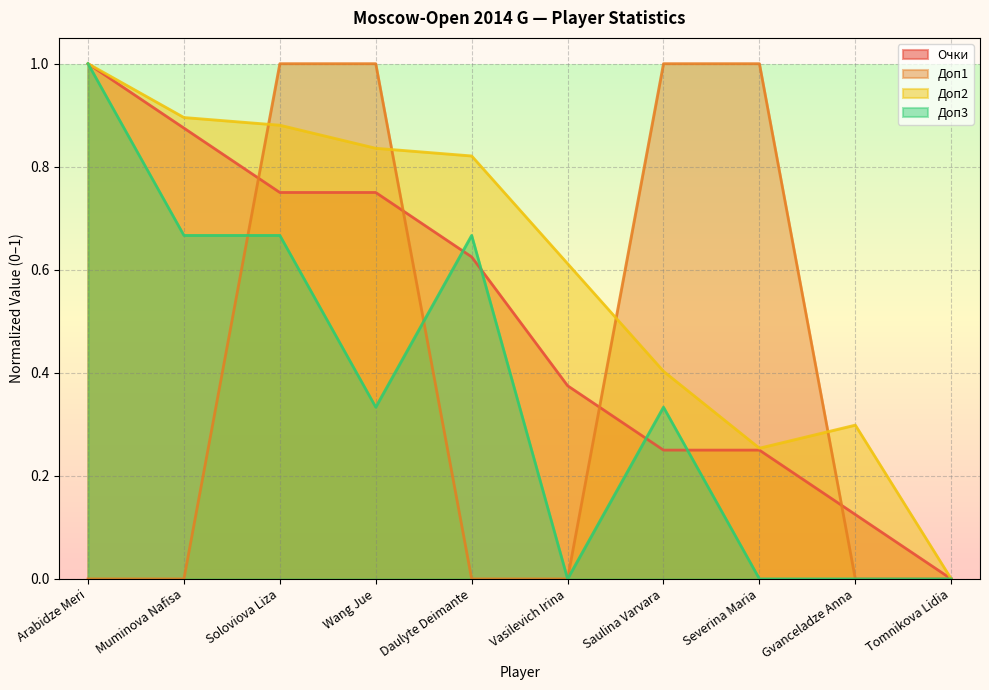

Between which two adjacent categories do Доп3 and Очки first intersect?

Wang Jue and Daulyte Deimante